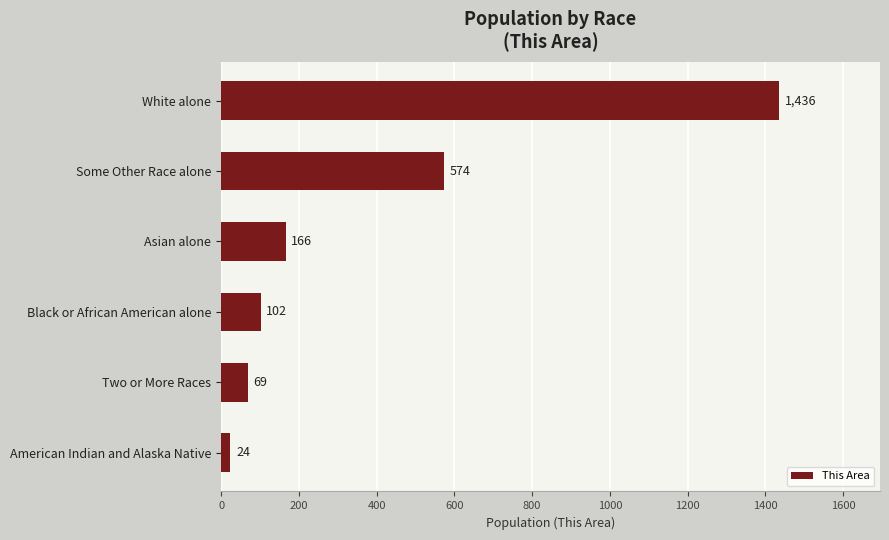

Rank the categories by value from lowest to highest.

American Indian and Alaska Native, Two or More Races, Black or African American alone, Asian alone, Some Other Race alone, White alone